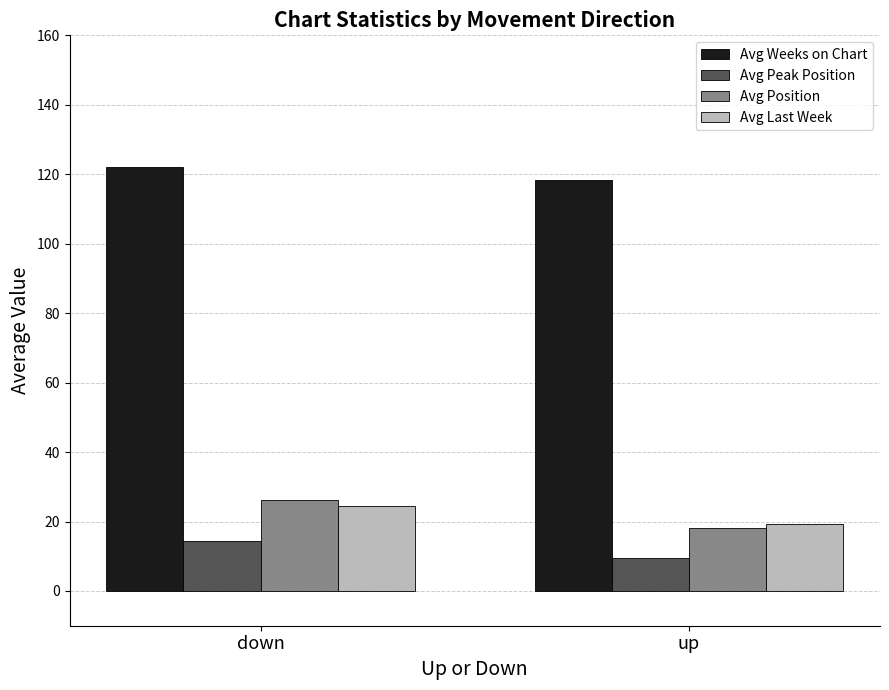

What is the value of the Avg Peak Position bar at the 1st from the left?

14.5